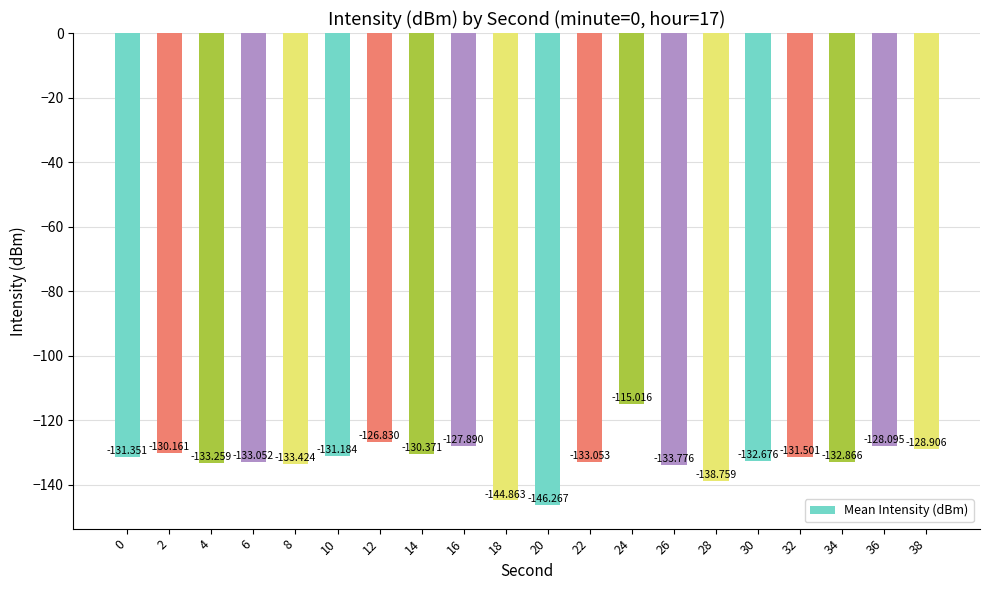

What is the average value?

-132.2